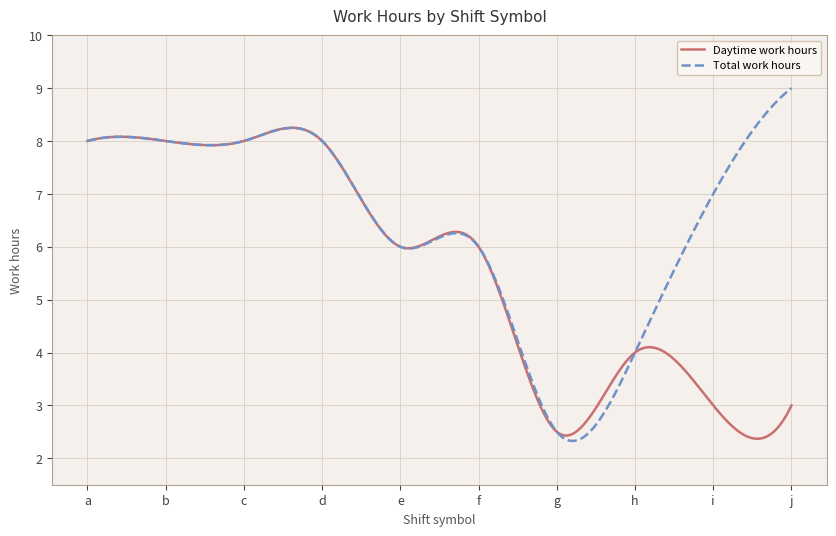

Which series has the largest range (max minus min)?

Total work hours